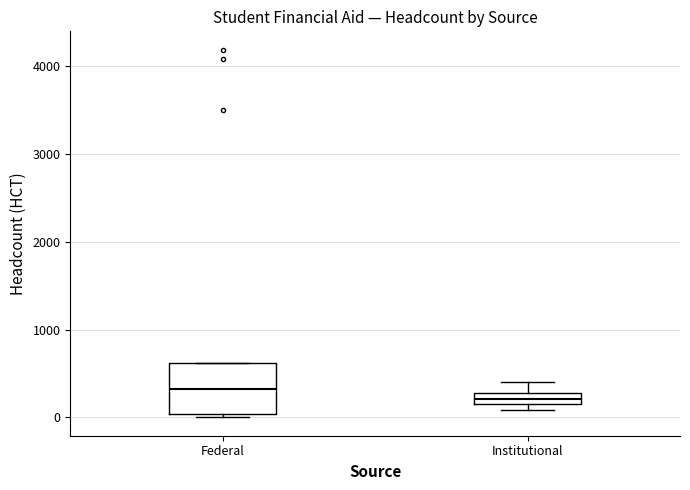

Where is the lower edge of the box for Institutional on the y-axis? The values are not printed on the chart, so give them approximately, as read against the axis.

200